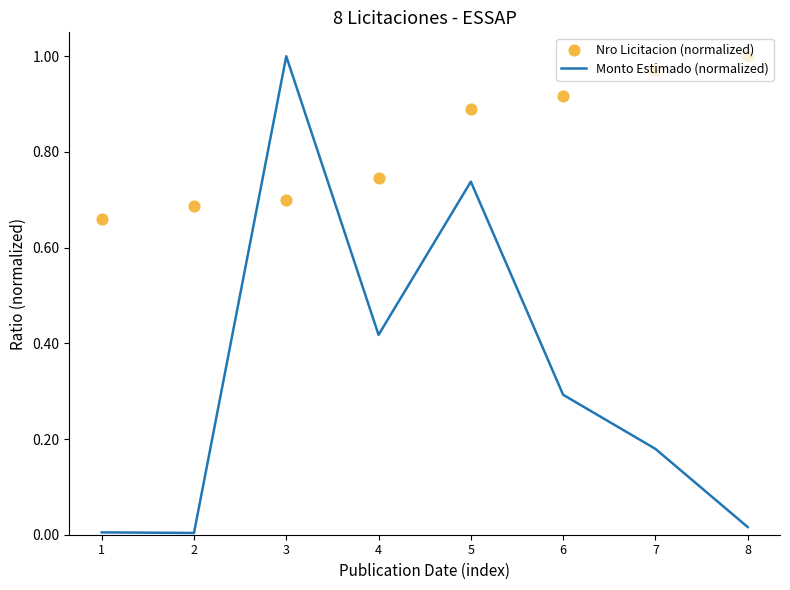

Which series has the largest Y range (max minus min)?

Monto Estimado (normalized)